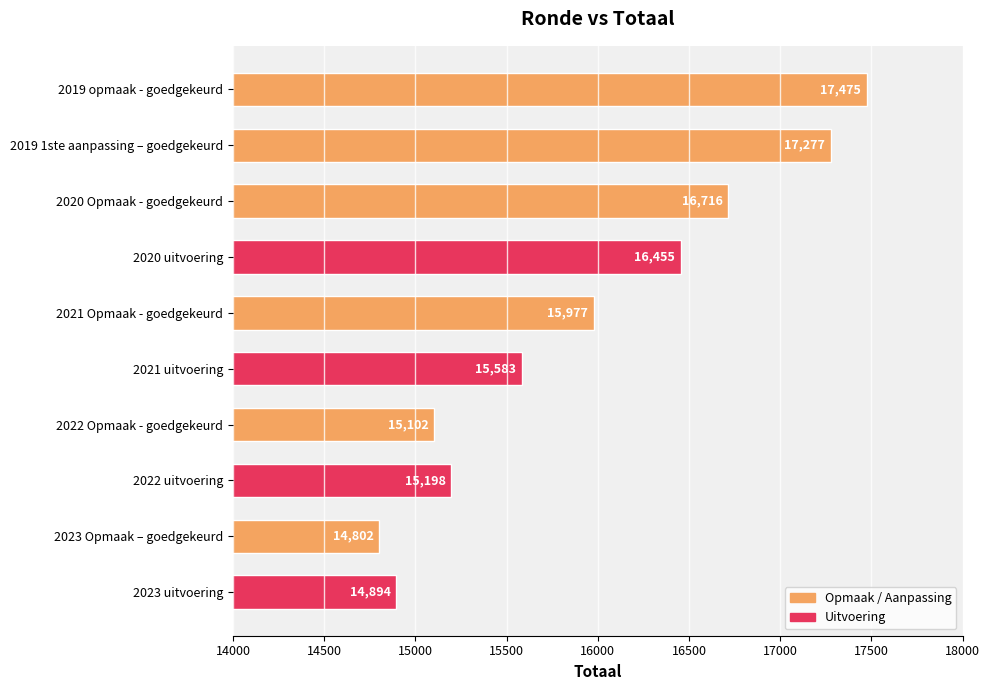

Reading top to bottom, what are all the values shown in this chart?

2019 opmaak - goedgekeurd=17475	2019 1ste aanpassing – goedgekeurd=17277	2020 Opmaak - goedgekeurd=16716	2020 uitvoering=16455	2021 Opmaak - goedgekeurd=15977	2021 uitvoering=15583	2022 Opmaak - goedgekeurd=15102	2022 uitvoering=15198	2023 Opmaak – goedgekeurd=14802	2023 uitvoering=14894